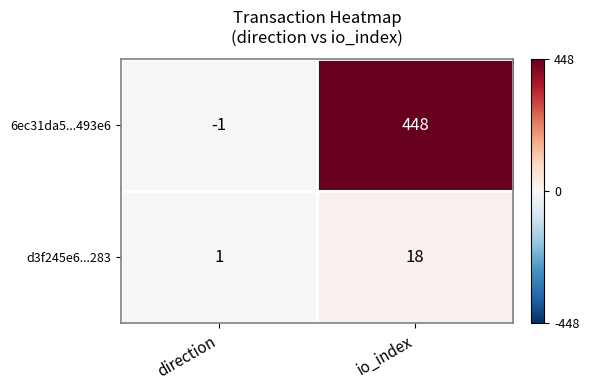

Rank the series by their maximum value, from lowest to highest.

d3f245e6...283, 6ec31da5...493e6